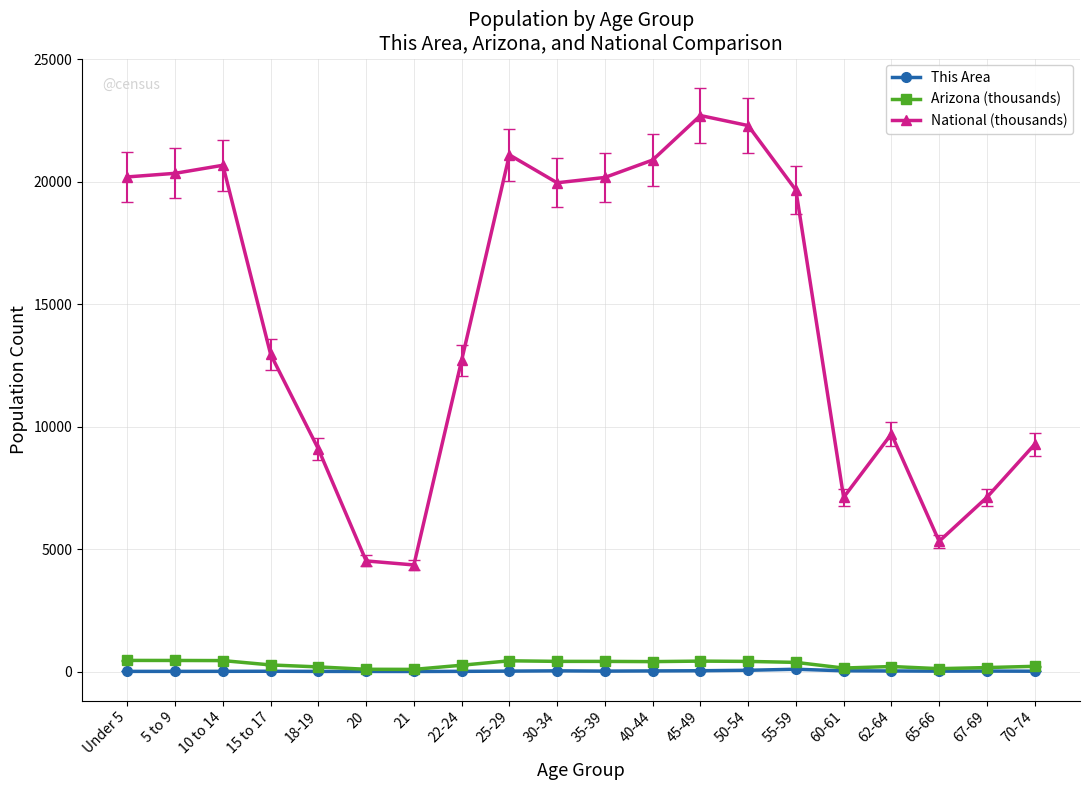

How many lines are shown in the chart?

3